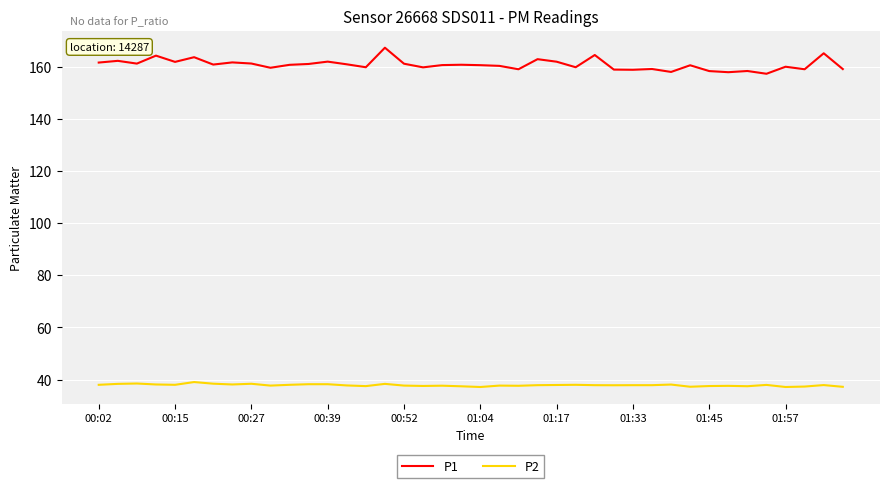

True or false: P2 and P1 intersect in this chart.

False